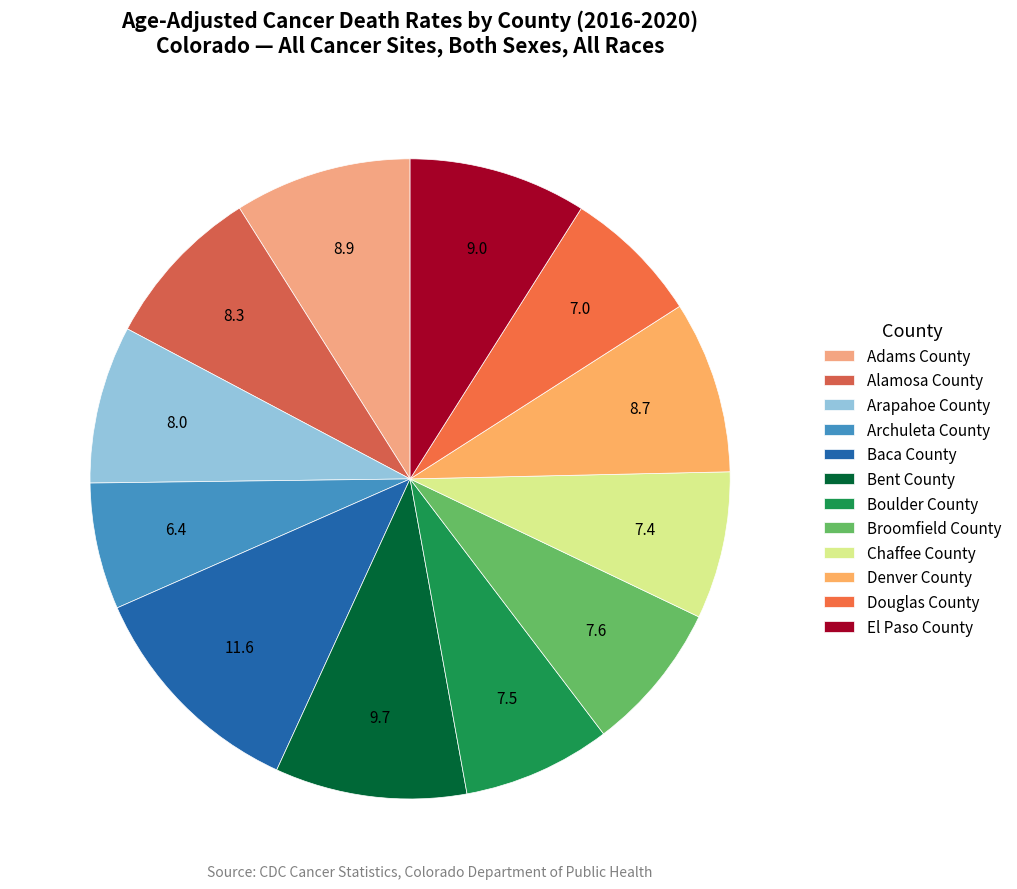

Which category has the smallest portion of the pie?

Archuleta County